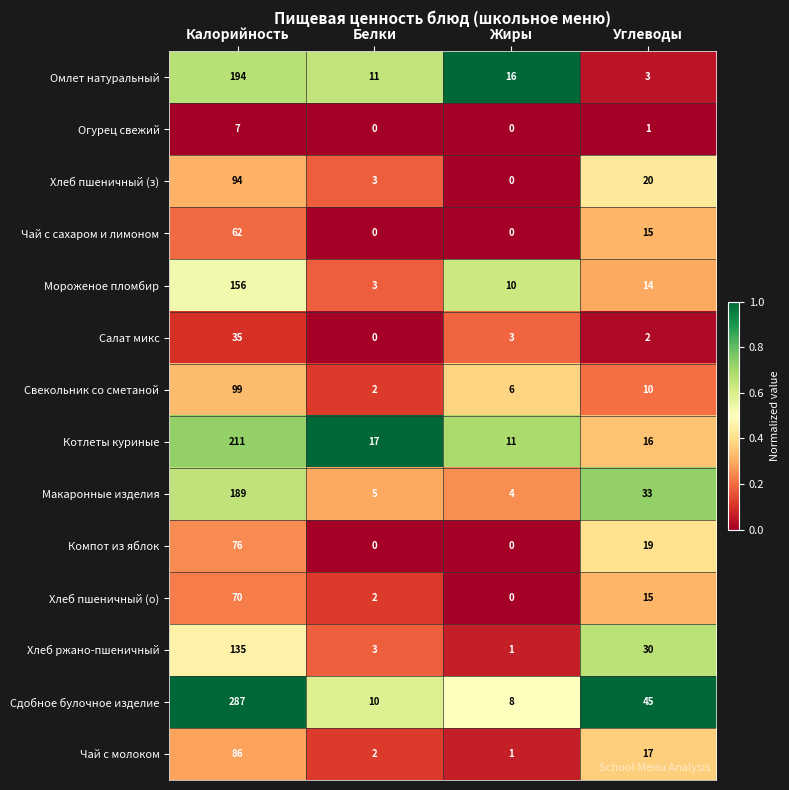

At which category is the sum across all series the highest?

Калорийность